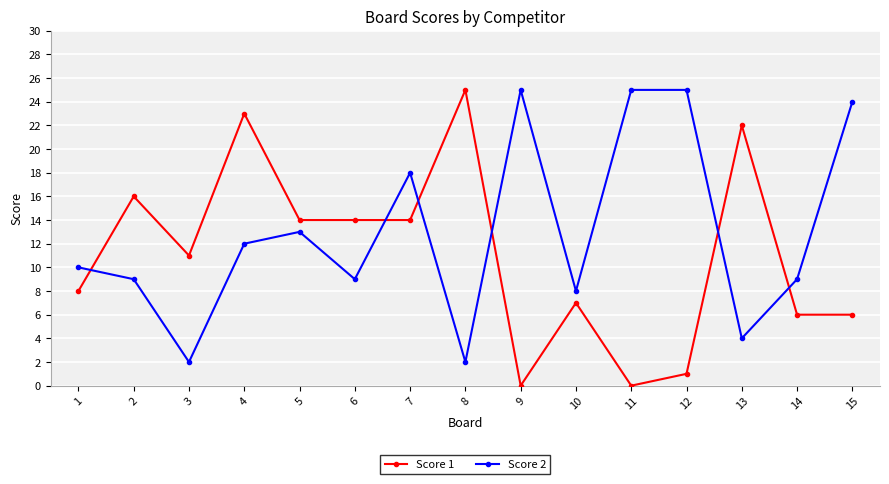

Which series has the widest spread of values?

Score 1